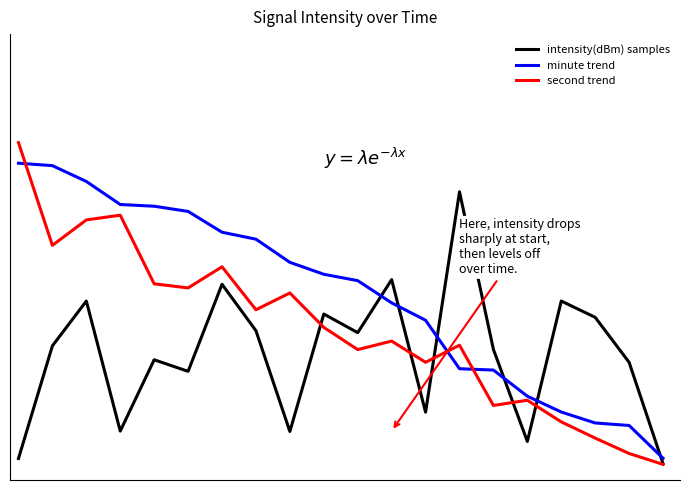

Is this an area chart (filled region under the line)?

No